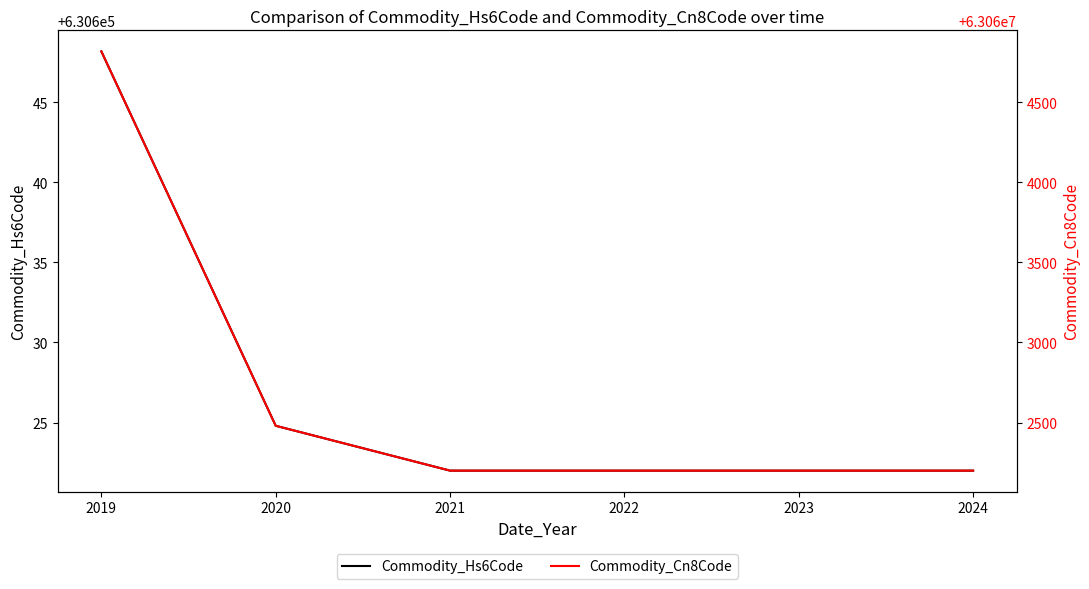

What is the minimum value for Commodity_Hs6Code?

630622.0